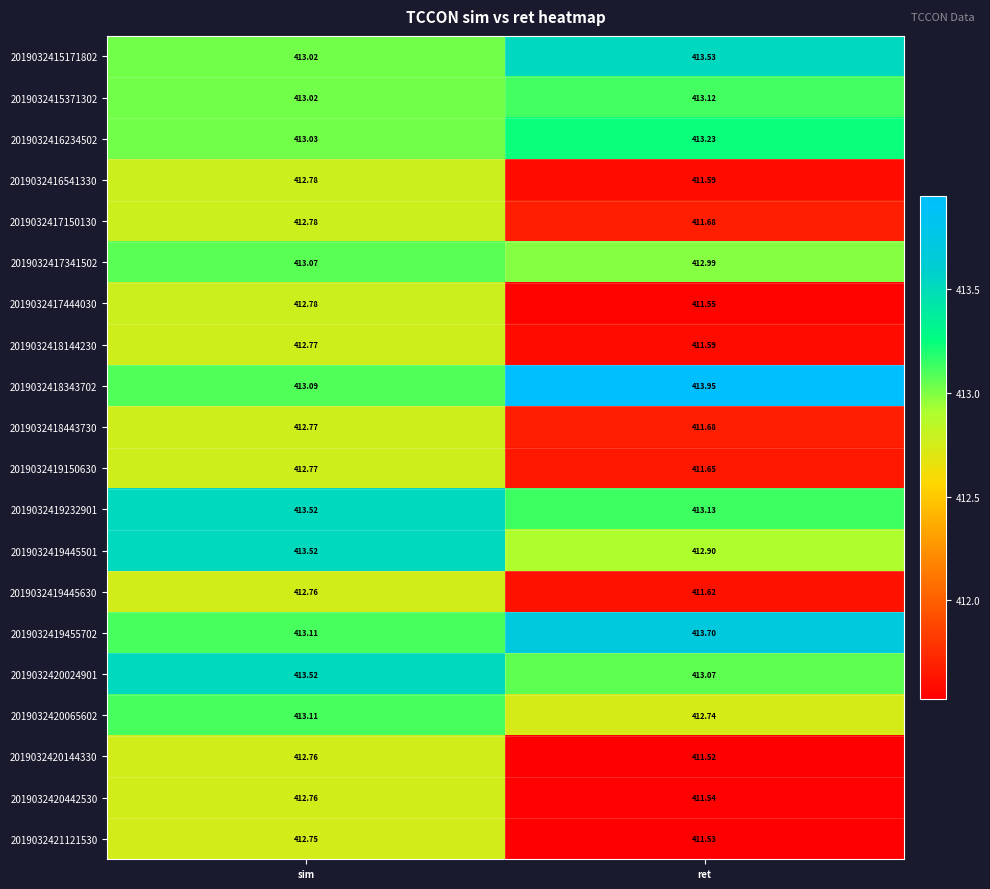

Where does the 2019032418443730 series first go above 412?

sim